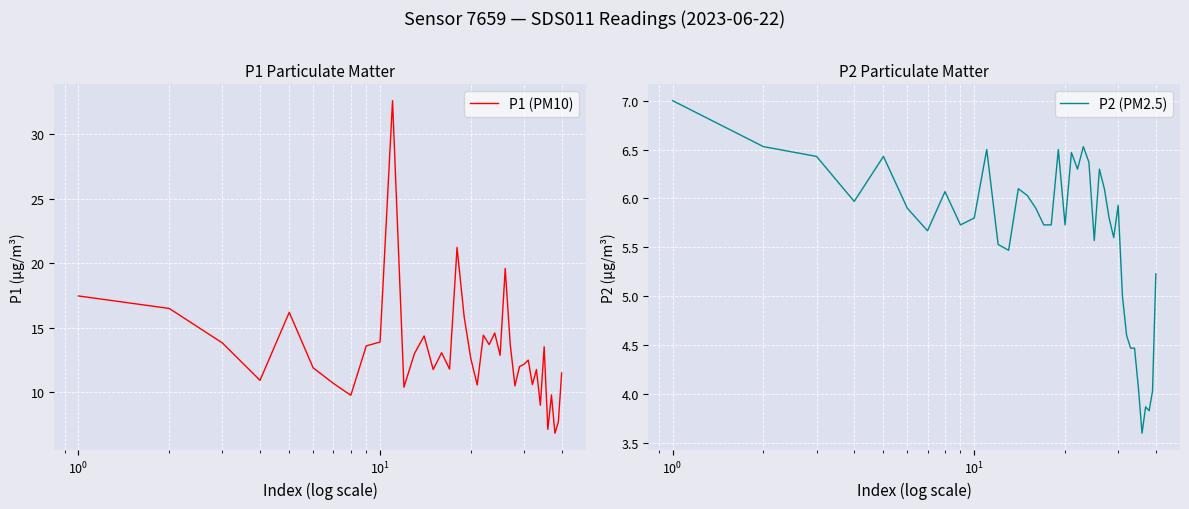

How many values in the P1 (PM10) series are below 12?

17